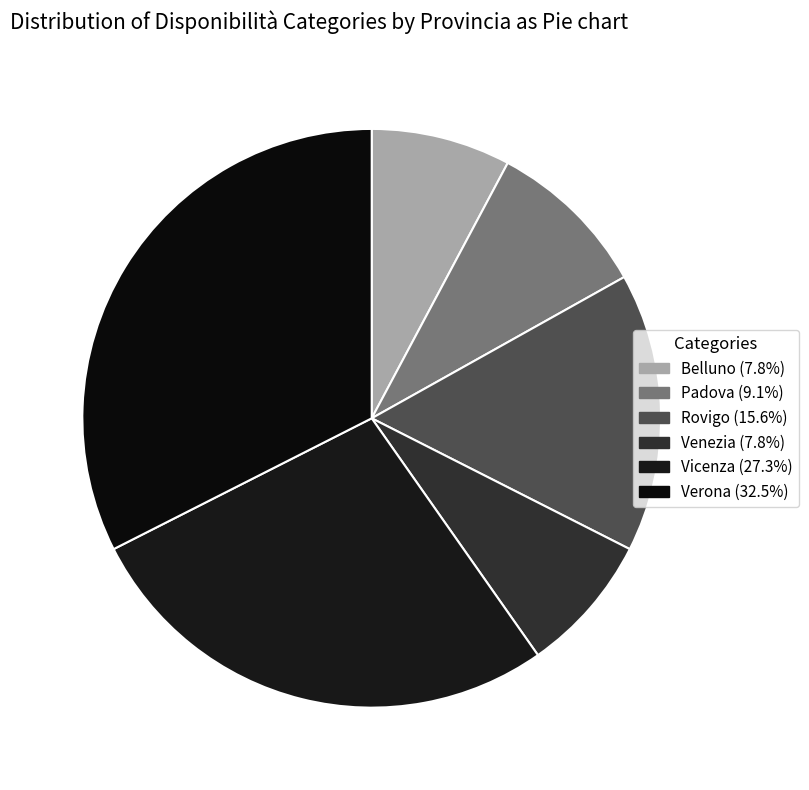

Is there any slice that represents more than half of the pie?

No